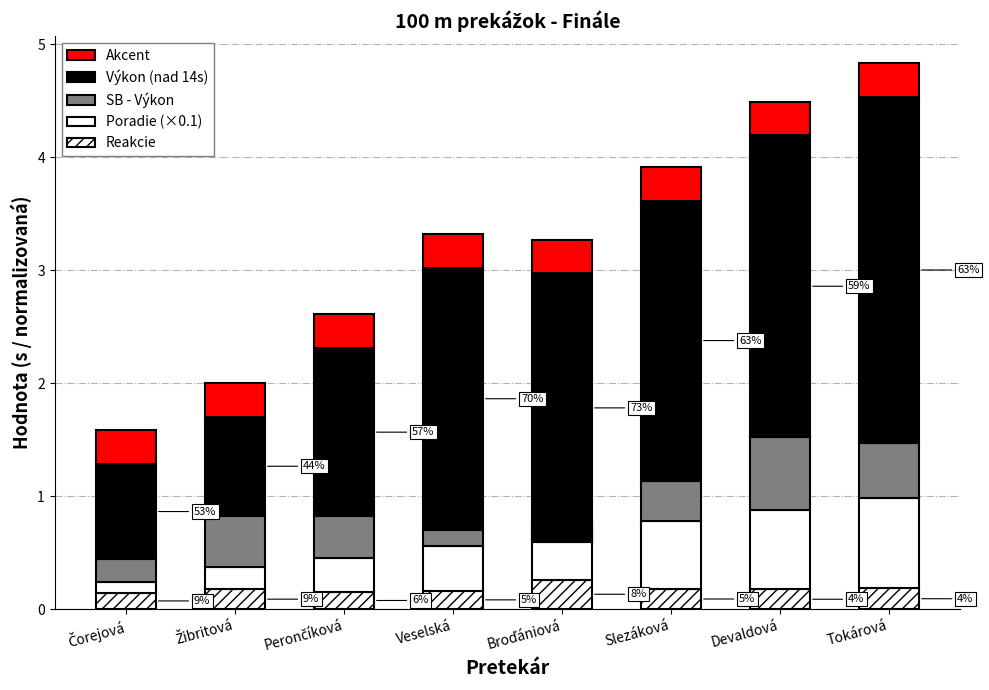

Which series has the largest total across all categories?

Výkon (nad 14s)